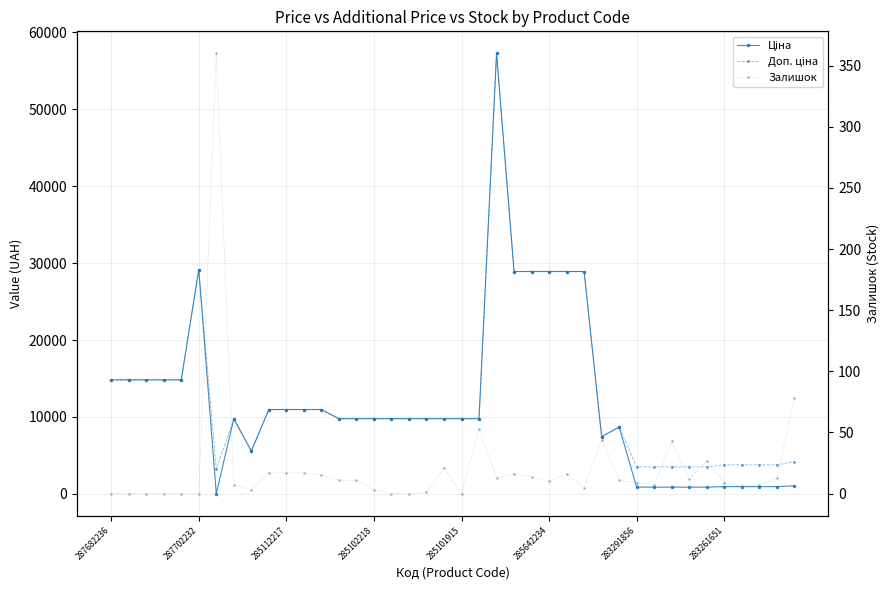

What is the total value across all series at 14?

19562.0